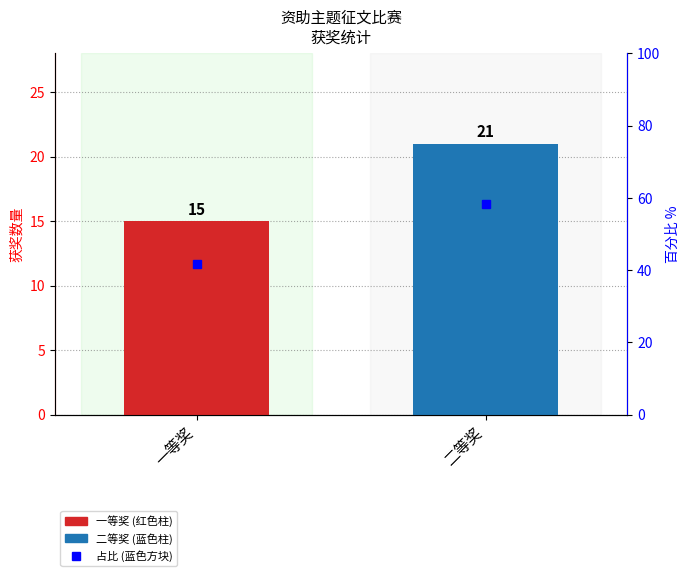

At which category does the chart reach its minimum across all series?

一等奖